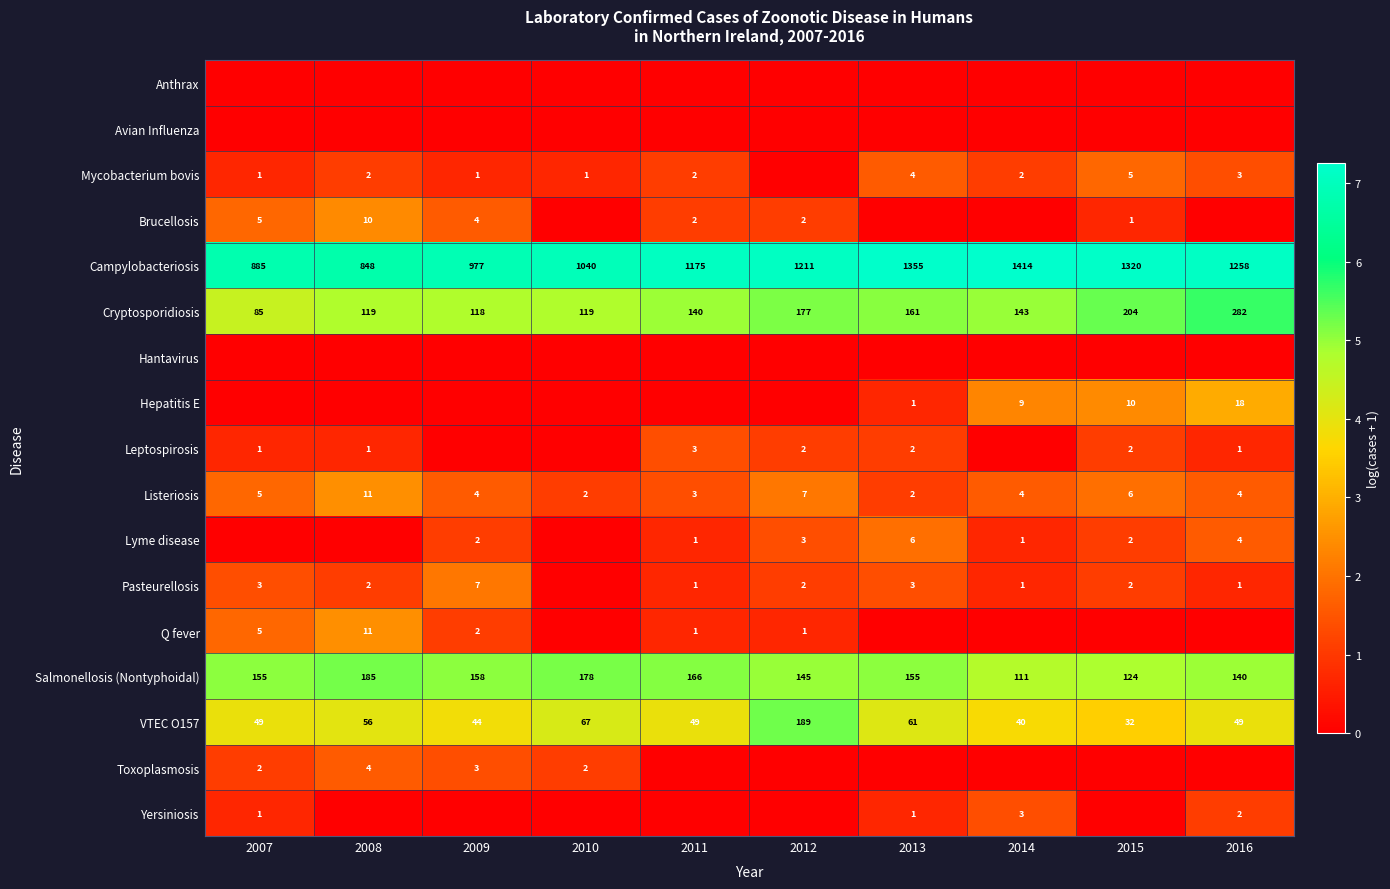

The value of Cryptosporidiosis at 2012 is 177. True or false?

True